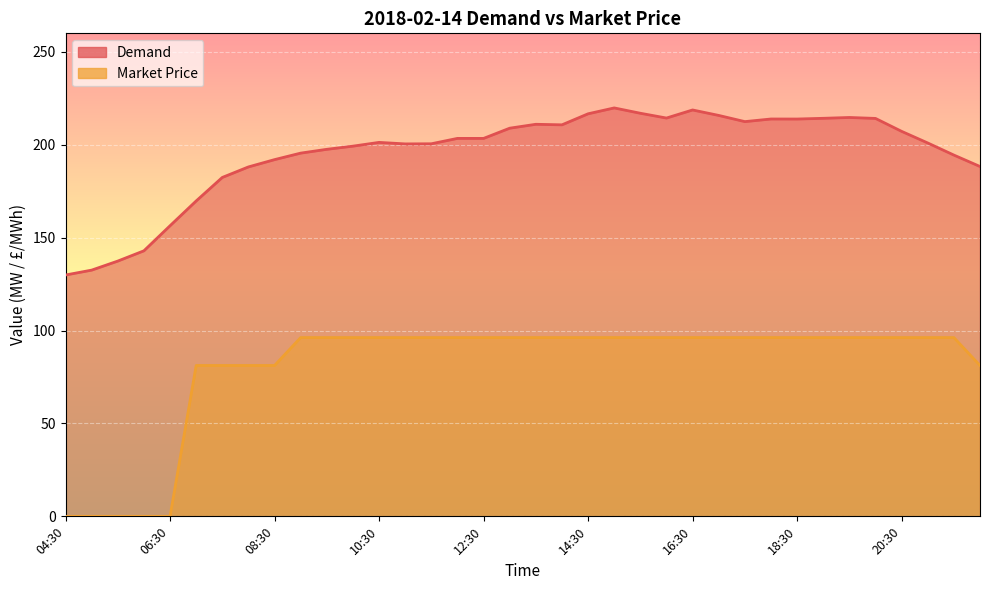

Is it true that Demand equals 192.0 at 08:30?

True